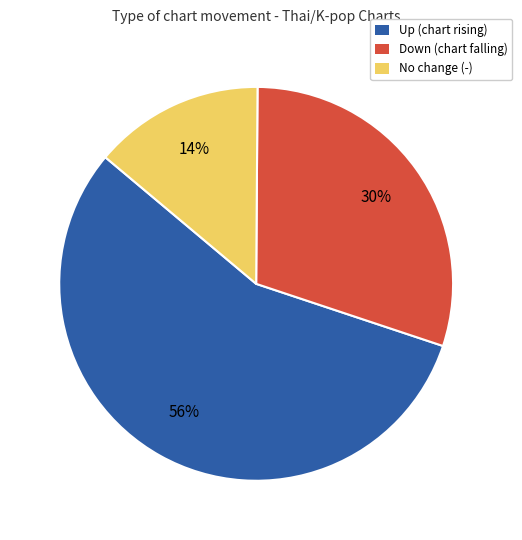

To the nearest percent, what is the difference between the largest and smallest slice percentages?

42%